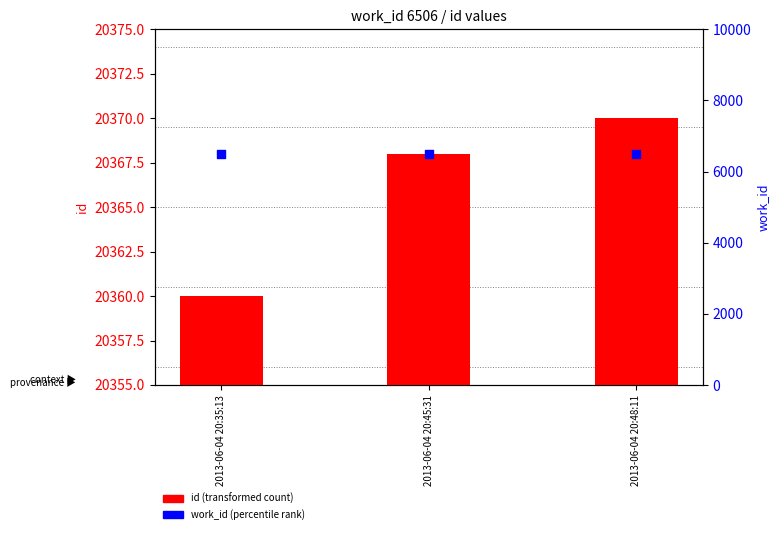

Which series contains the lowest Y value?

work_id (percentile rank)